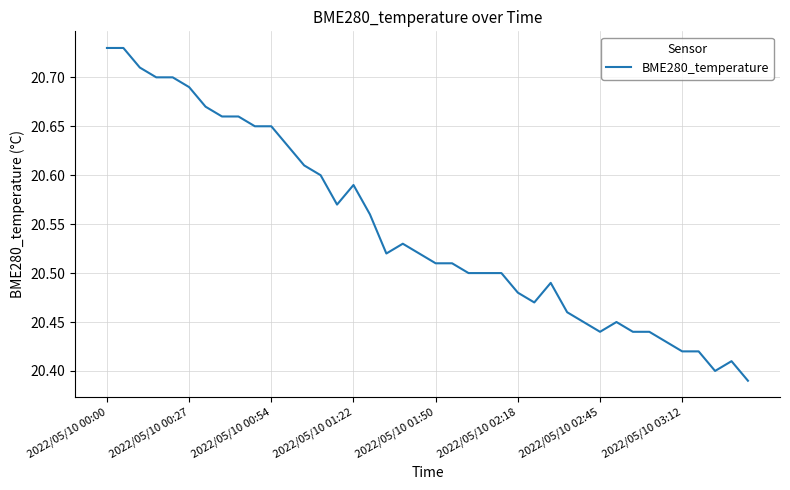

What is the difference between the maximum and minimum values?

0.3